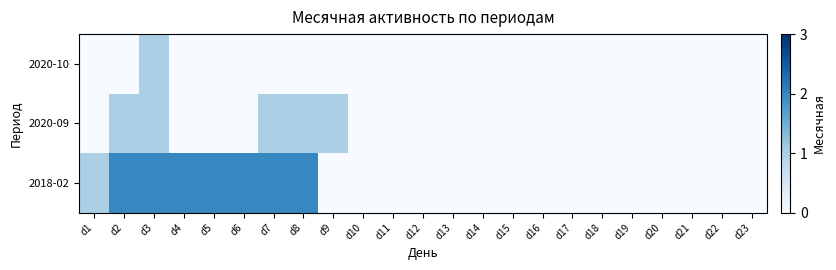

At how many categories does at least one series exceed 0?

9